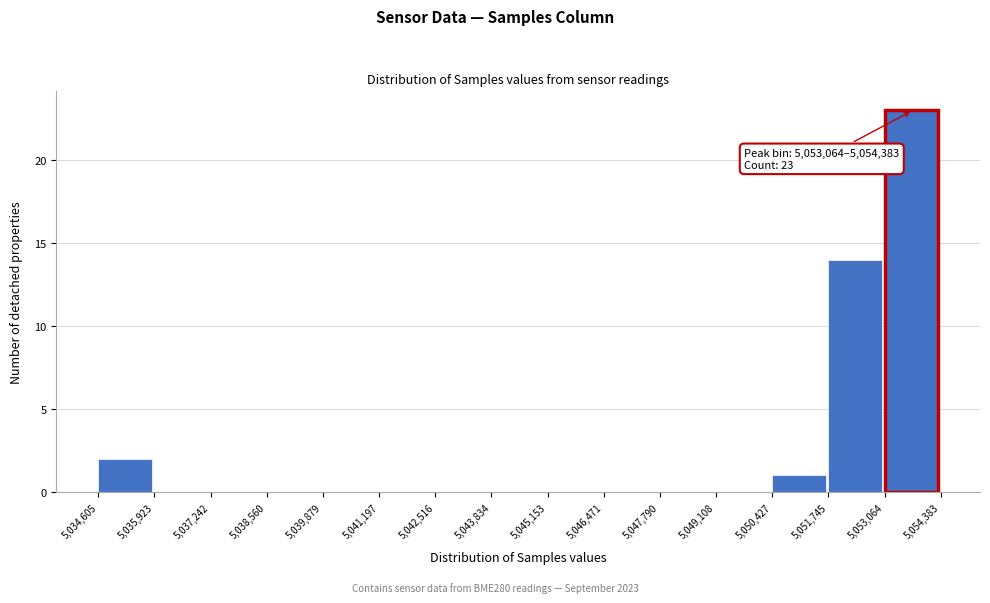

Over which range of the x-axis is the bar tallest?

5,053,064 to 5,054,383